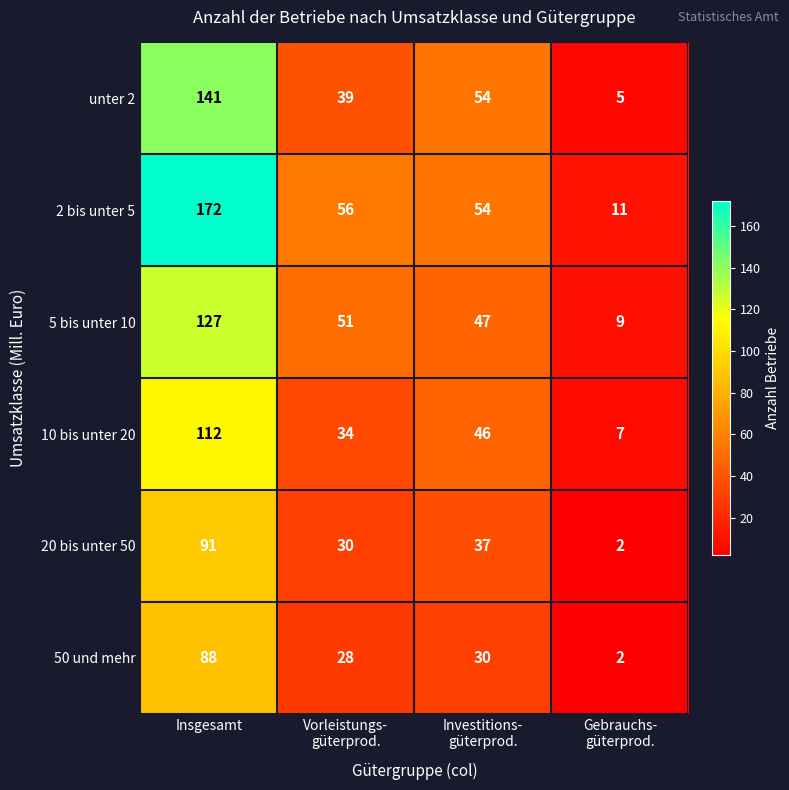

What is the highest value of the 50 und mehr series?

88